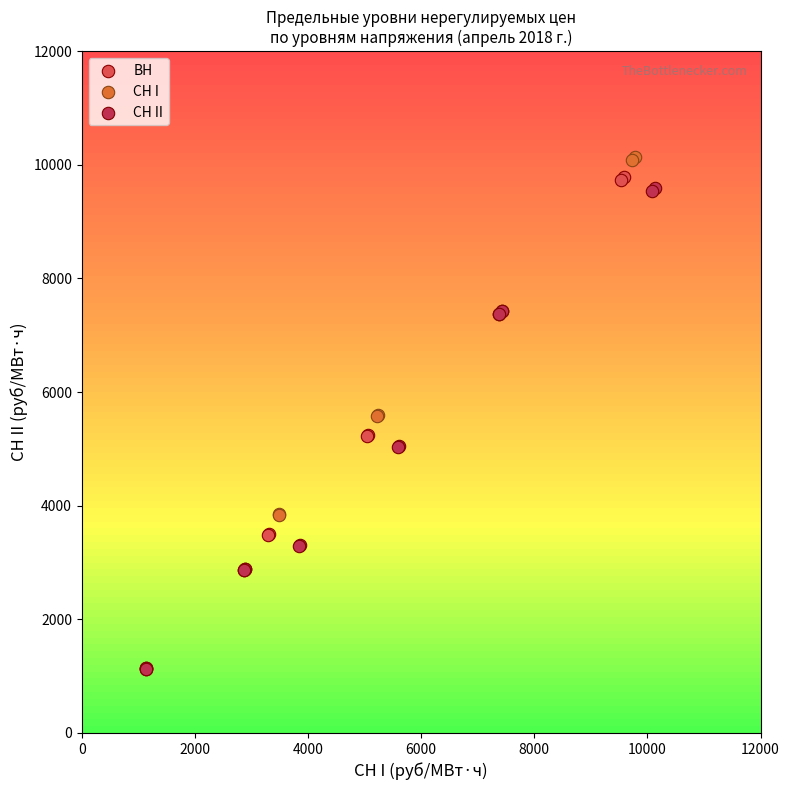

Which series has the largest Y range (max minus min)?

СН I